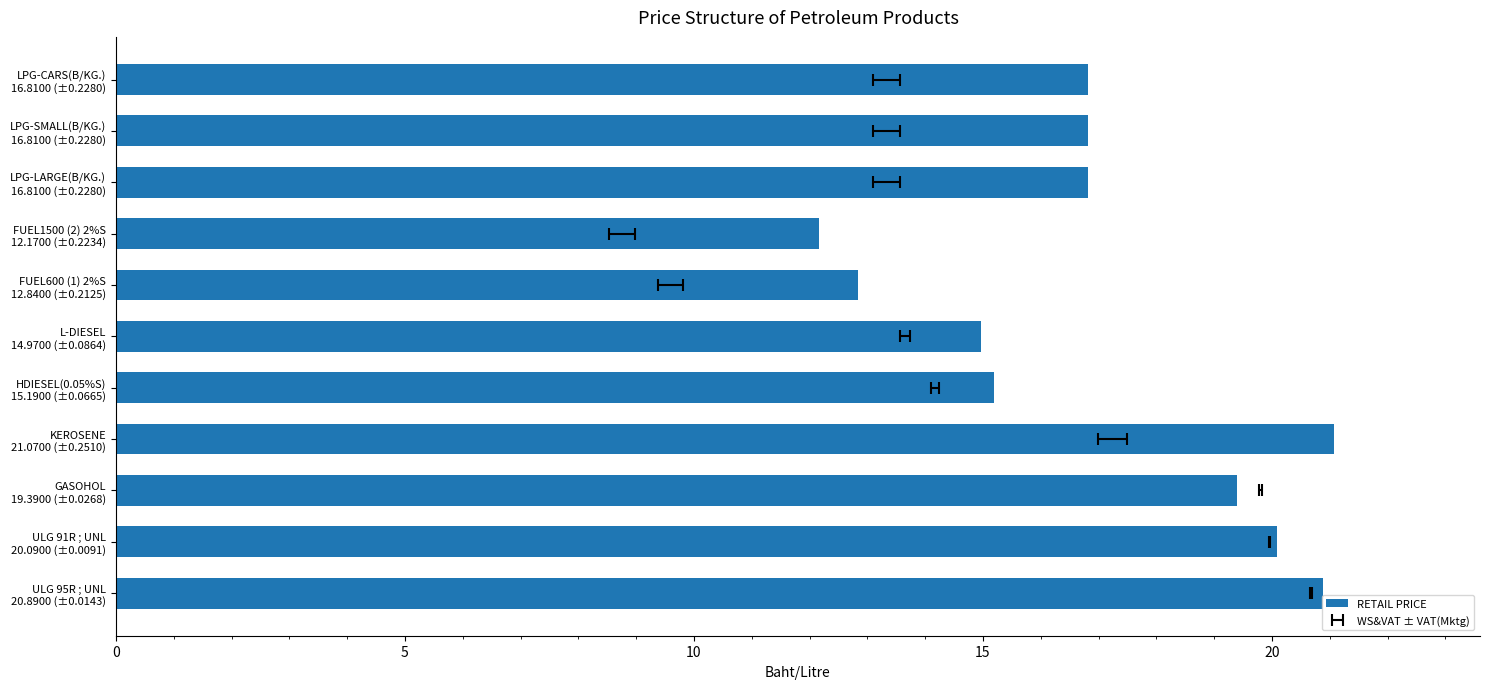

What is the difference between the values at GASOHOL 19.3900 (±0.0268) and ULG 91R ; UNL 20.0900 (±0.0091)?

0.7